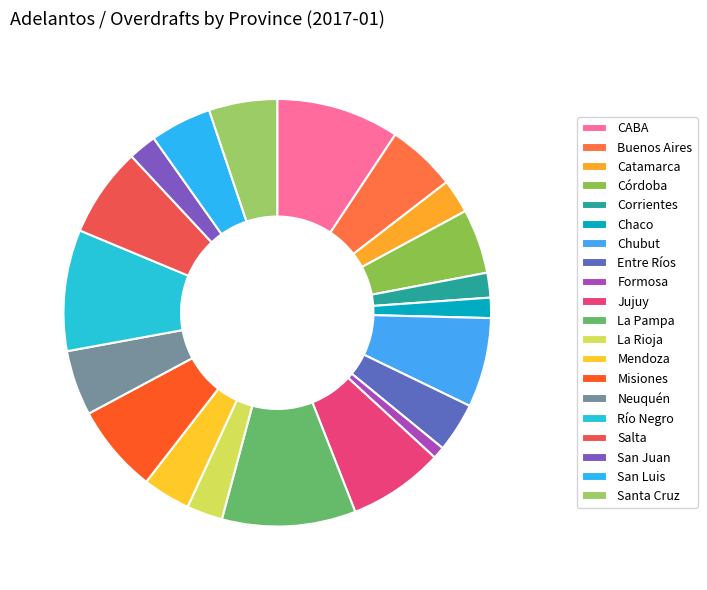

Is it true that Santa Cruz is 1% of the pie?

False